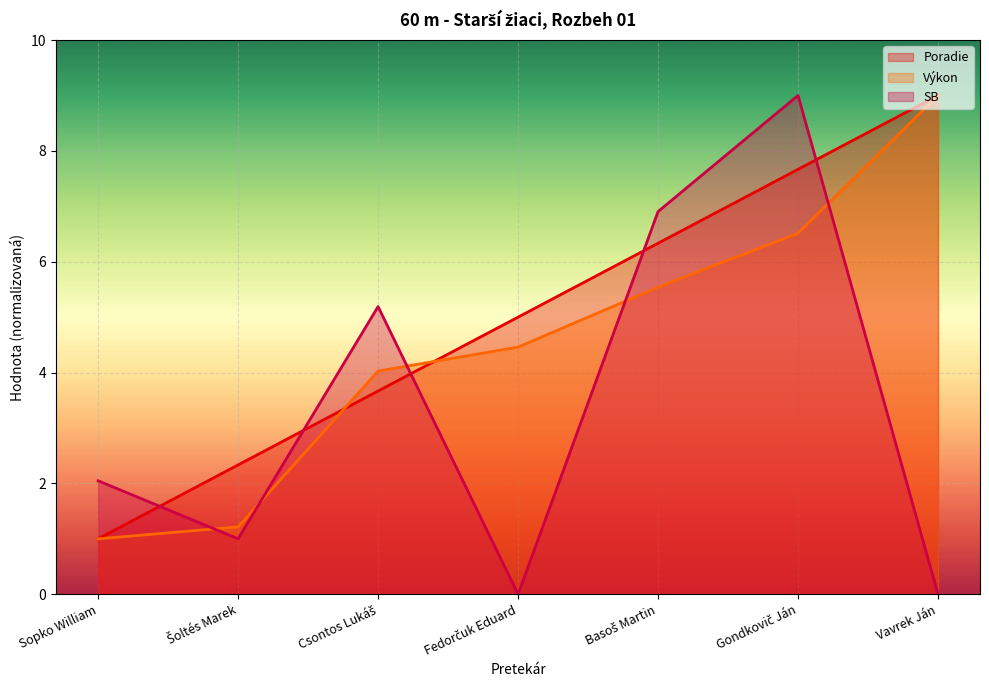

Between Gondkovič Ján and Sopko William, which is larger?

Gondkovič Ján